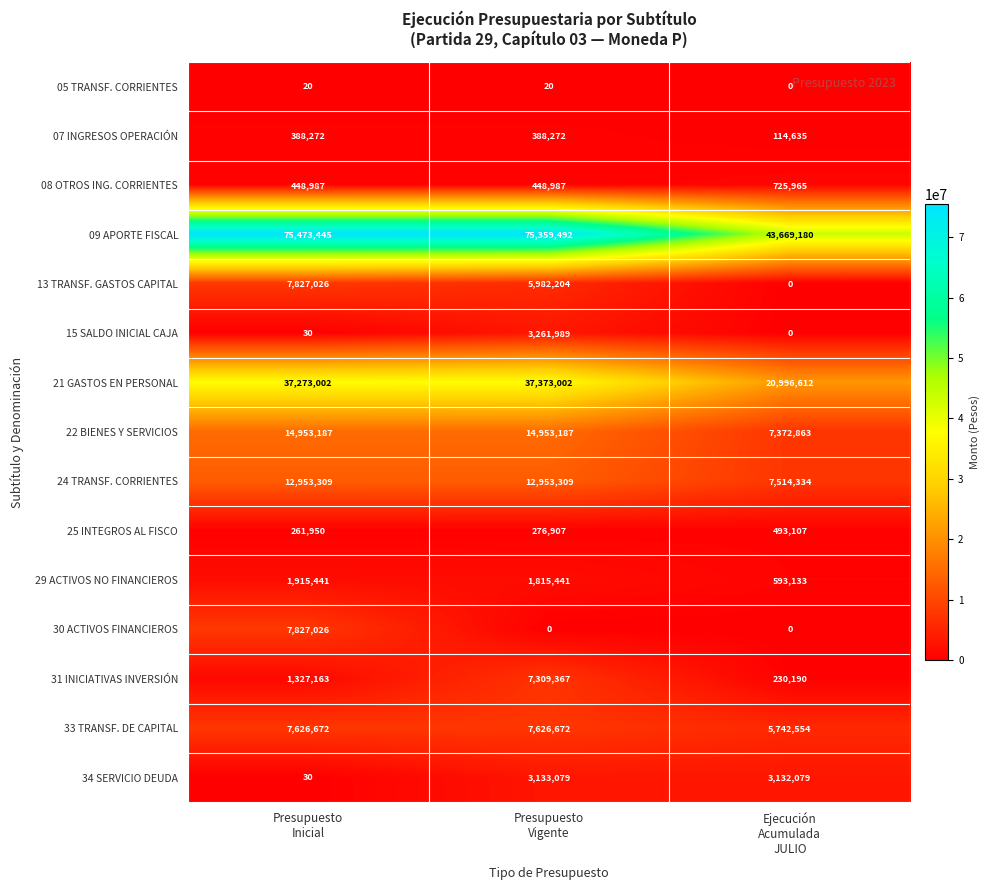

How many 33 TRANSF. DE CAPITAL values are between 5742554 and 7626672?

3